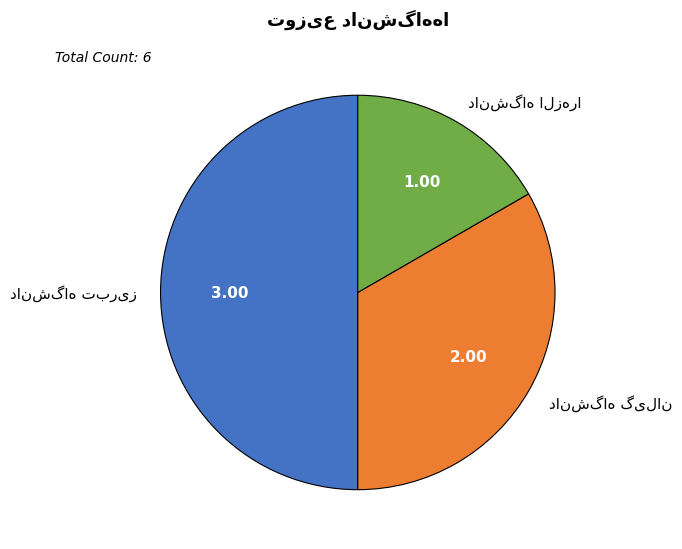

What is the smallest slice in the pie chart?

دانشگاه الزهرا